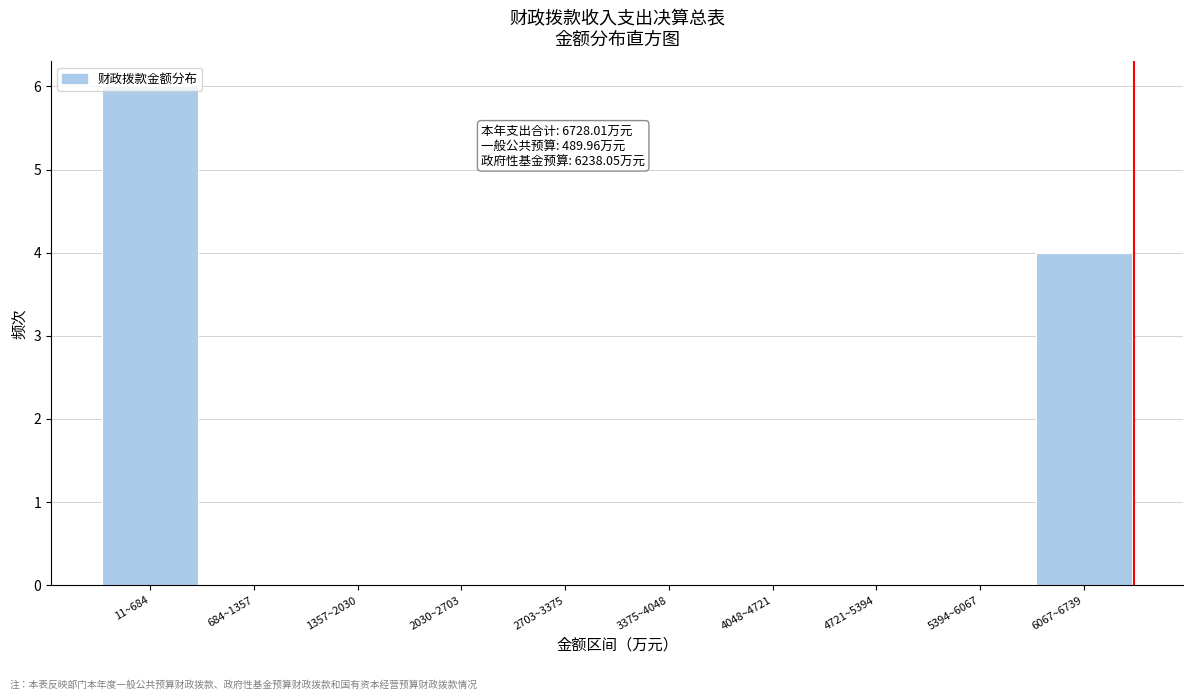

Read the value at 6067~6739.

4